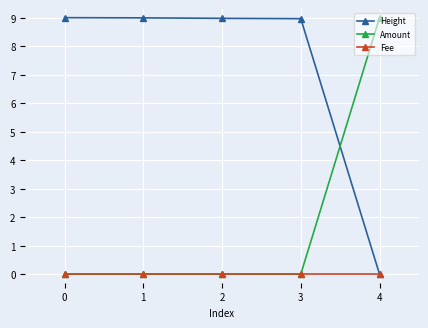

Reading left to right, extract all data points from this chart.

Height: 0=9.0	1=9.0	2=9.0	3=9.0	4=0.0
Amount: 0=0.0	1=0.0	2=0.0	3=0.0	4=9.0
Fee: 0=0.0	1=0.0	2=0.0	3=0.0	4=0.0